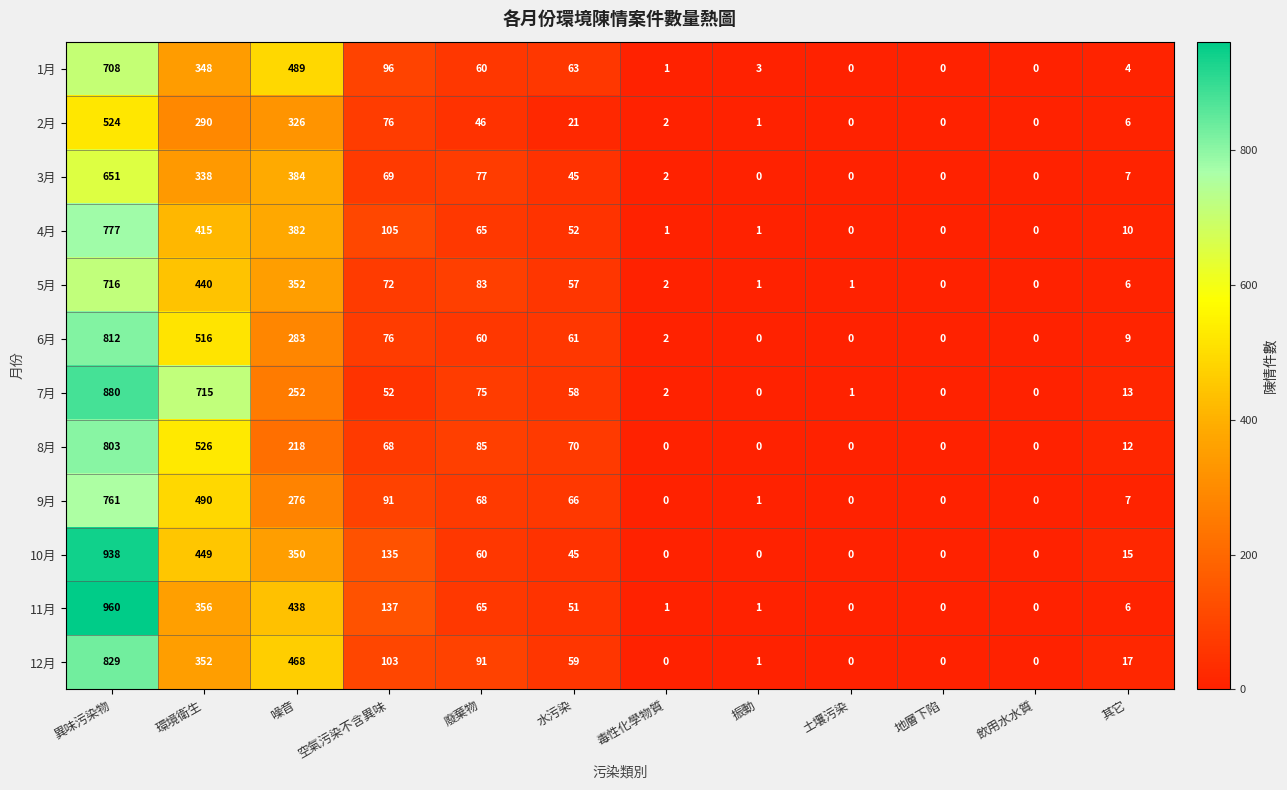

Read the 10月 value at 環境衛生.

449